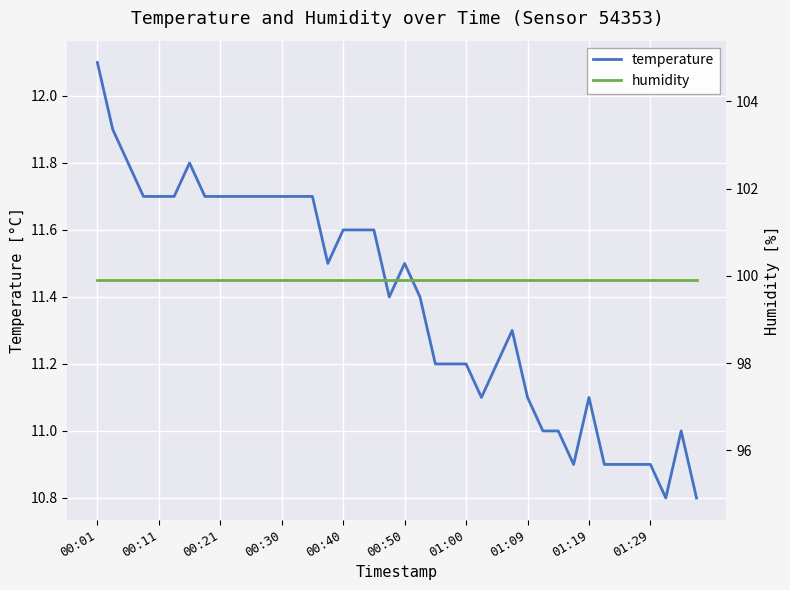

True or false: temperature and humidity intersect in this chart.

False